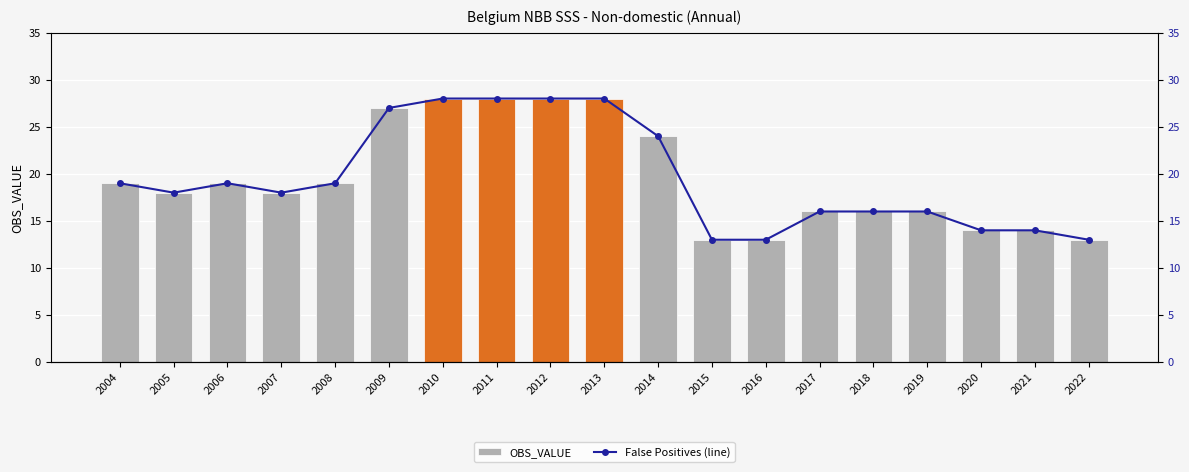

Reading left to right, list all the values displayed in this chart.

OBS_VALUE: 19	18	19	18	19	27	28	28	28	28	24	13	13	16	16	16	14	14	13
False Positives (line): 19	18	19	18	19	27	28	28	28	28	24	13	13	16	16	16	14	14	13